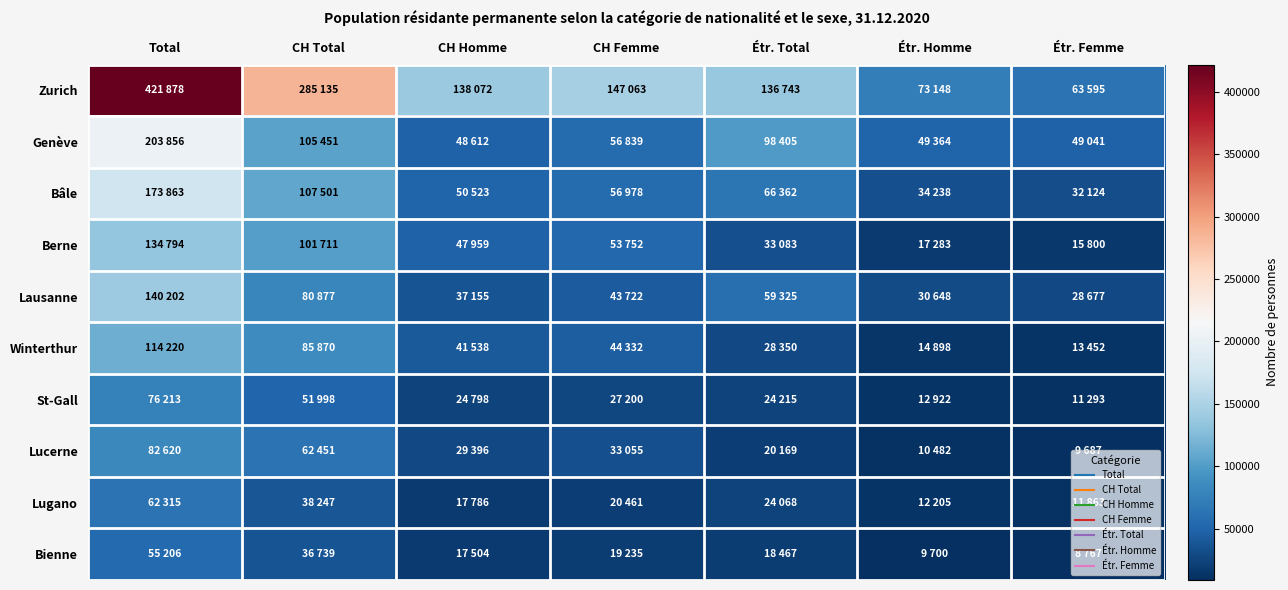

Reading left to right, extract all data points from this chart.

Zurich: Total=421878	CH Total=285135	CH Homme=138072	CH Femme=147063	Étr. Total=136743	Étr. Homme=73148	Étr. Femme=63595
Genève: Total=203856	CH Total=105451	CH Homme=48612	CH Femme=56839	Étr. Total=98405	Étr. Homme=49364	Étr. Femme=49041
Bâle: Total=173863	CH Total=107501	CH Homme=50523	CH Femme=56978	Étr. Total=66362	Étr. Homme=34238	Étr. Femme=32124
Berne: Total=134794	CH Total=101711	CH Homme=47959	CH Femme=53752	Étr. Total=33083	Étr. Homme=17283	Étr. Femme=15800
Lausanne: Total=140202	CH Total=80877	CH Homme=37155	CH Femme=43722	Étr. Total=59325	Étr. Homme=30648	Étr. Femme=28677
Winterthur: Total=114220	CH Total=85870	CH Homme=41538	CH Femme=44332	Étr. Total=28350	Étr. Homme=14898	Étr. Femme=13452
St-Gall: Total=76213	CH Total=51998	CH Homme=24798	CH Femme=27200	Étr. Total=24215	Étr. Homme=12922	Étr. Femme=11293
Lucerne: Total=82620	CH Total=62451	CH Homme=29396	CH Femme=33055	Étr. Total=20169	Étr. Homme=10482	Étr. Femme=9687
Lugano: Total=62315	CH Total=38247	CH Homme=17786	CH Femme=20461	Étr. Total=24068	Étr. Homme=12205	Étr. Femme=11863
Bienne: Total=55206	CH Total=36739	CH Homme=17504	CH Femme=19235	Étr. Total=18467	Étr. Homme=9700	Étr. Femme=8767